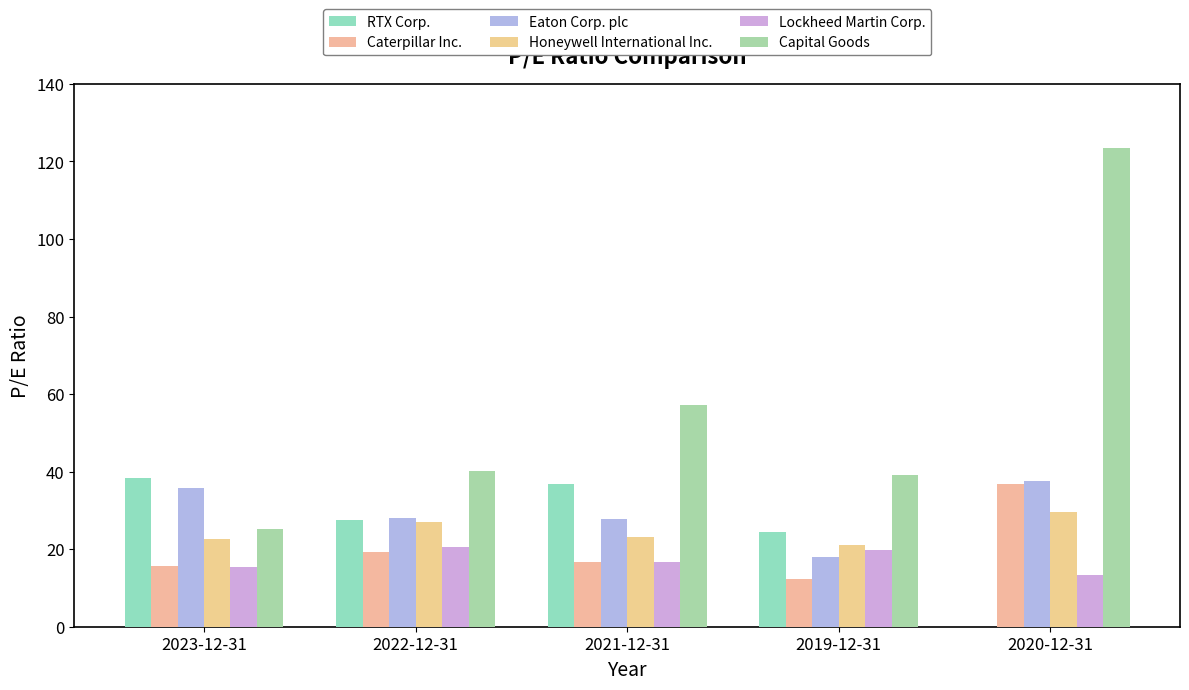

Rank the series at 2022-12-31 from highest to lowest value.

Capital Goods, Eaton Corp. plc, RTX Corp., Honeywell International Inc., Lockheed Martin Corp., Caterpillar Inc.